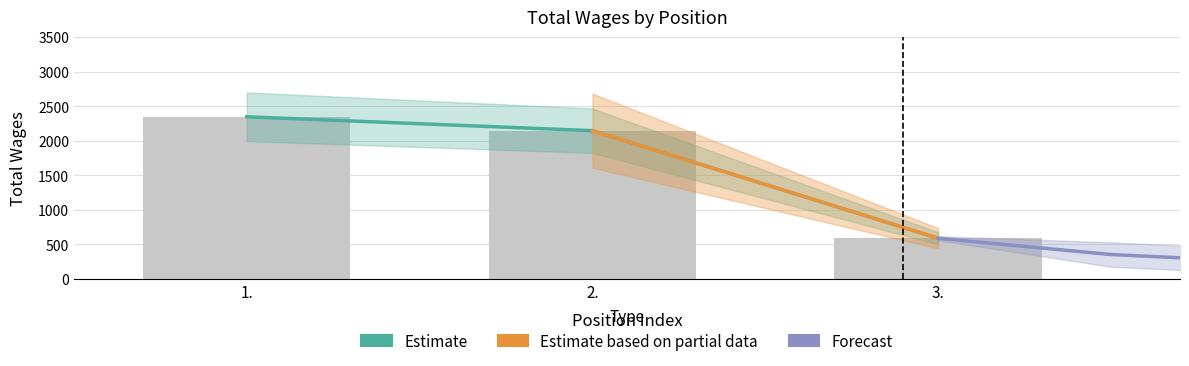

Approximately how many times larger is the value at 3. compared to 1.?

0.3